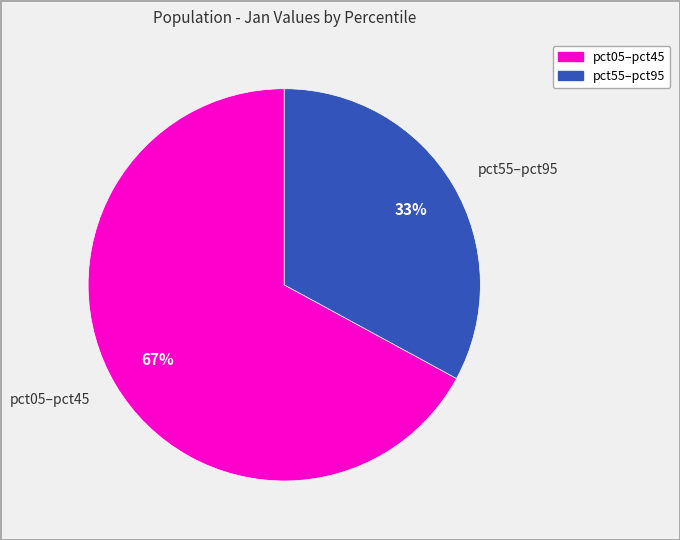

Is the sum of pct55–pct95 and pct05–pct45 greater than half?

Yes